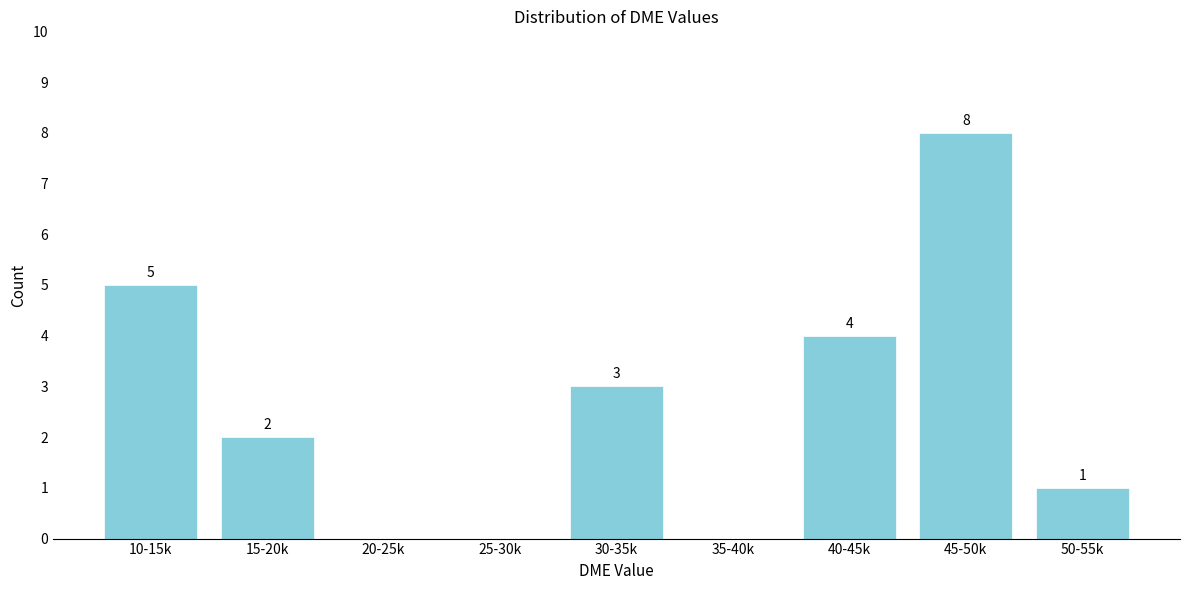

Reading right to left, transcribe all the data shown in this chart.

50-55k=1	45-50k=8	40-45k=4	35-40k=0	30-35k=3	25-30k=0	20-25k=0	15-20k=2	10-15k=5